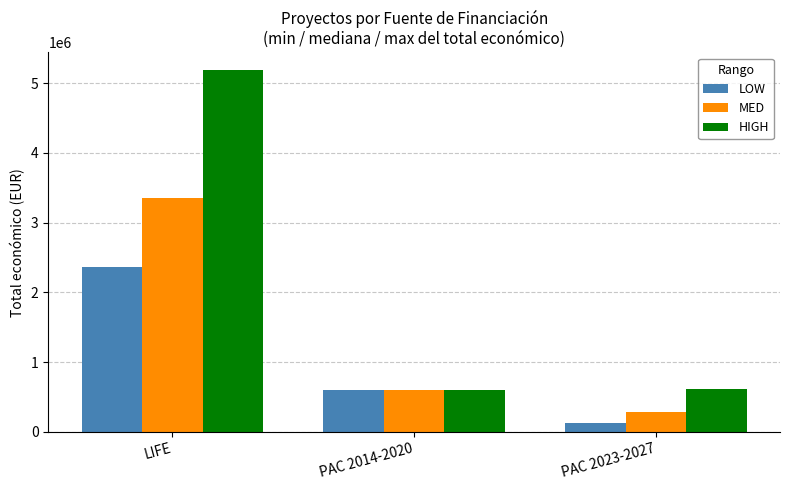

Between PAC 2014-2020 and PAC 2023-2027, which series saw the biggest shift?

LOW